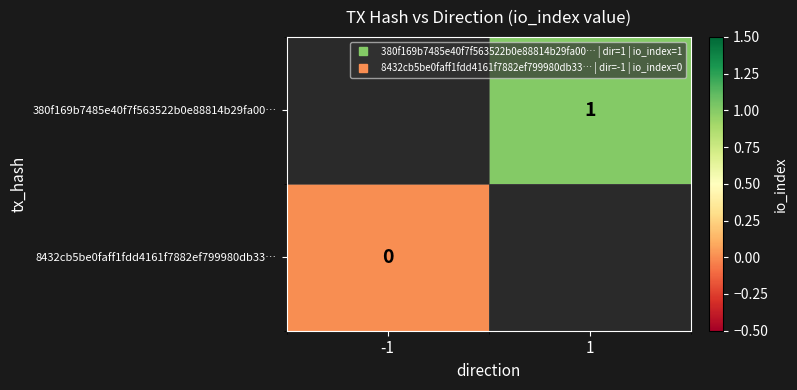

Count the number of categories in the chart.

2